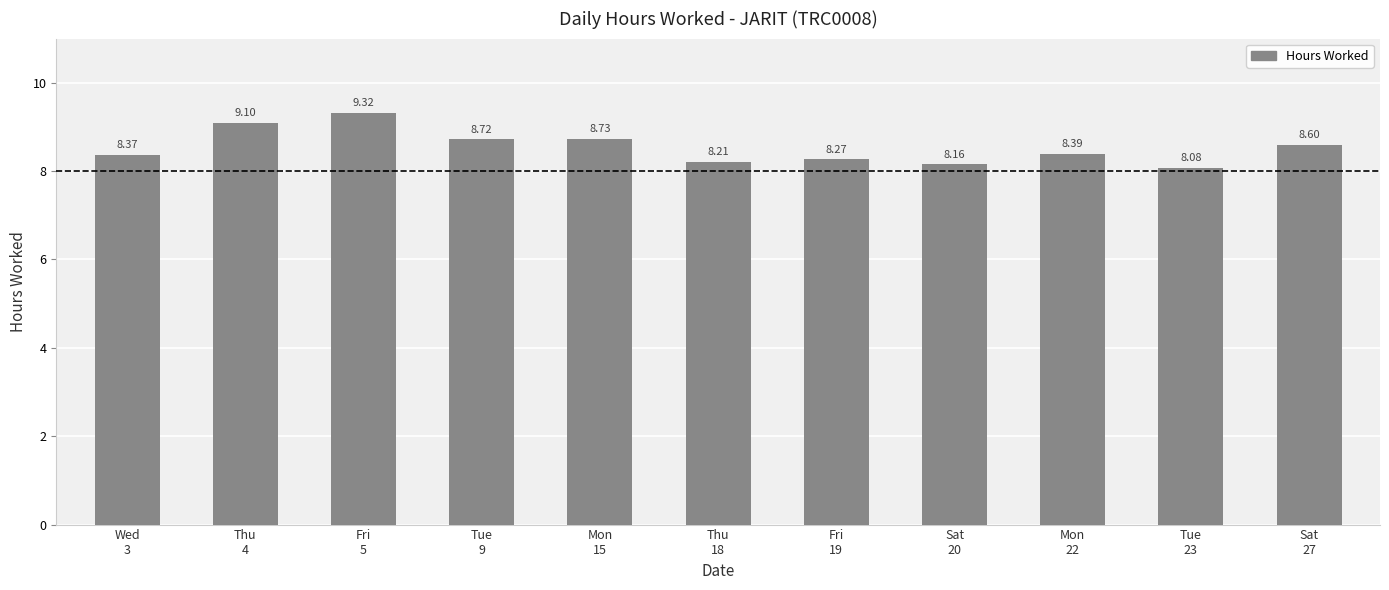

What position from the left is Wed
3?

1